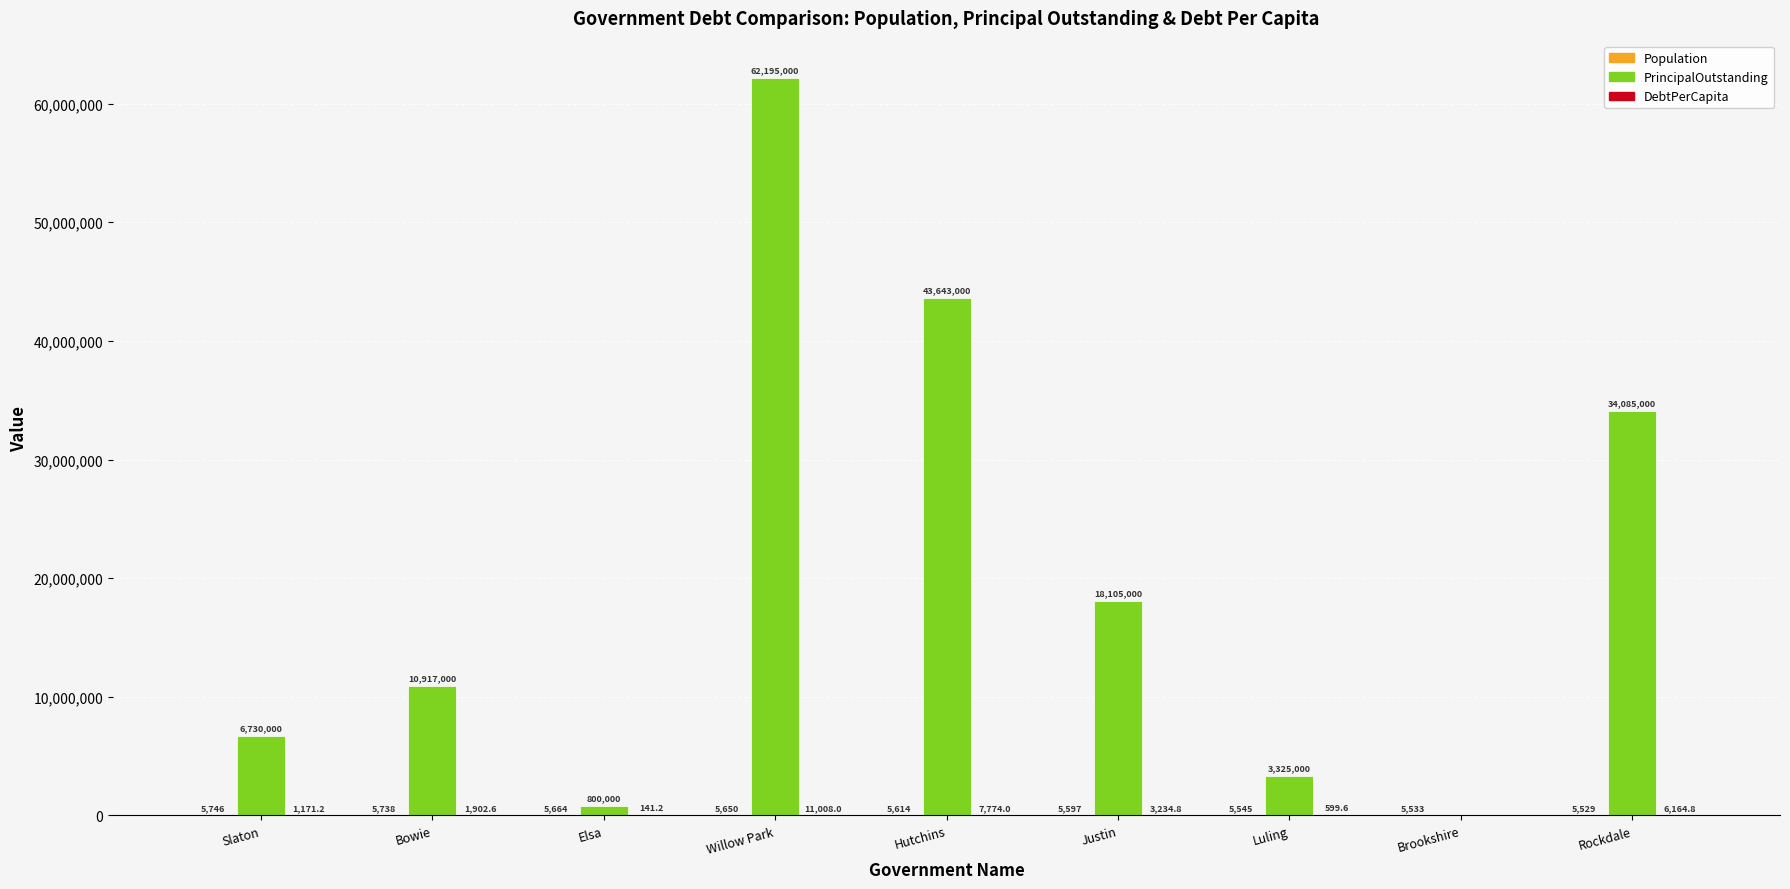

Are the bars grouped side by side (vs. stacked)?

Yes